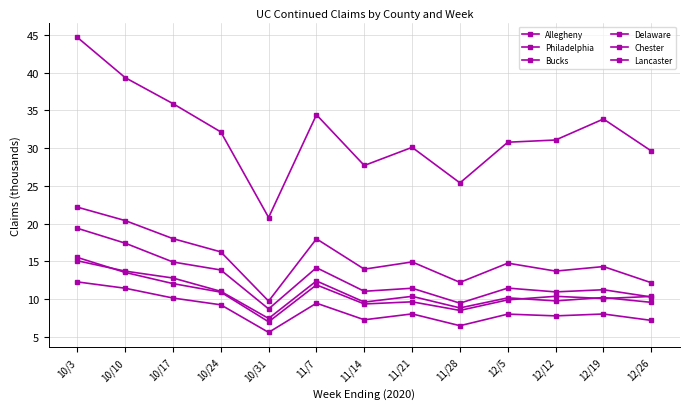

How many interior local valleys does the Allegheny series have?

3